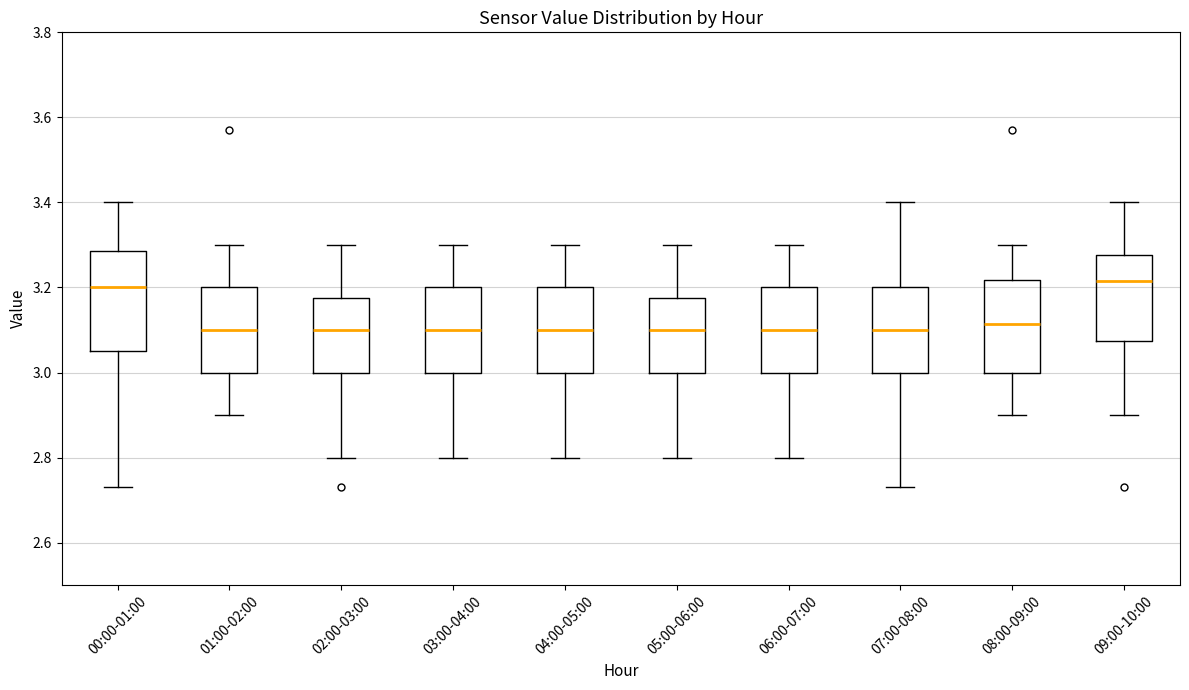

Reading left to right, read every box against the y-axis: the position of its median line, the range the box covers, and the ends of its whiskers. The values are not printed on the chart, so give them approximately, as read against the axis.

00:00-01:00: median 3.20, box 3.06 to 3.28, whiskers 2.74 to 3.40
01:00-02:00: median 3.10, box 3.00 to 3.20, whiskers 2.90 to 3.30
02:00-03:00: median 3.10, box 3.00 to 3.18, whiskers 2.80 to 3.30
03:00-04:00: median 3.10, box 3.00 to 3.20, whiskers 2.80 to 3.30
04:00-05:00: median 3.10, box 3.00 to 3.20, whiskers 2.80 to 3.30
05:00-06:00: median 3.10, box 3.00 to 3.18, whiskers 2.80 to 3.30
06:00-07:00: median 3.10, box 3.00 to 3.20, whiskers 2.80 to 3.30
07:00-08:00: median 3.10, box 3.00 to 3.20, whiskers 2.74 to 3.40
08:00-09:00: median 3.12, box 3.00 to 3.22, whiskers 2.90 to 3.30
09:00-10:00: median 3.22, box 3.08 to 3.28, whiskers 2.90 to 3.40